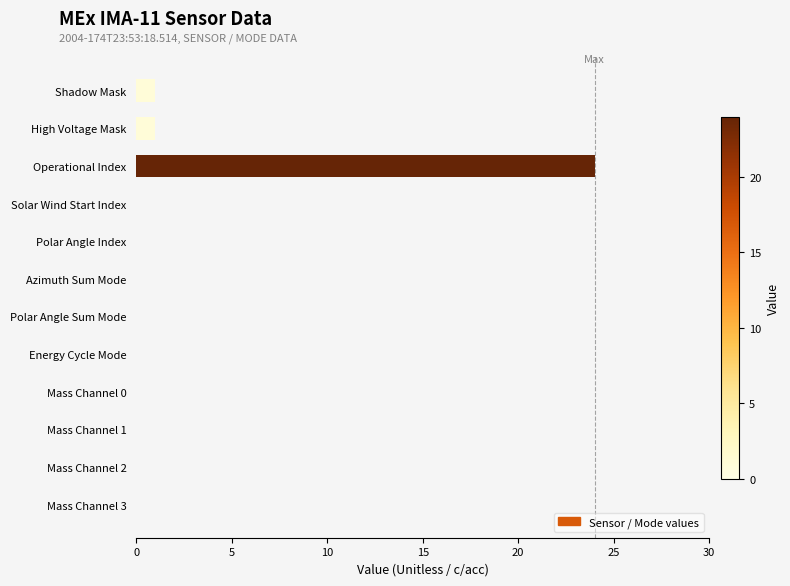

Reading bottom to top, extract all data points from this chart.

Mass Channel 3=0	Mass Channel 2=0	Mass Channel 1=0	Mass Channel 0=0	Energy Cycle Mode=0	Polar Angle Sum Mode=0	Azimuth Sum Mode=0	Polar Angle Index=0	Solar Wind Start Index=0	Operational Index=24	High Voltage Mask=1	Shadow Mask=1